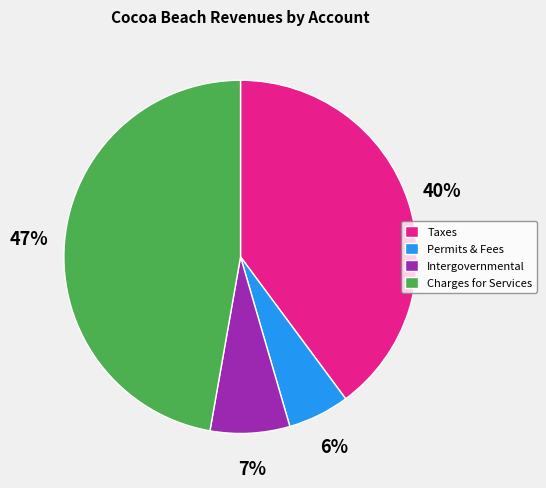

How many segments does this pie chart have?

4